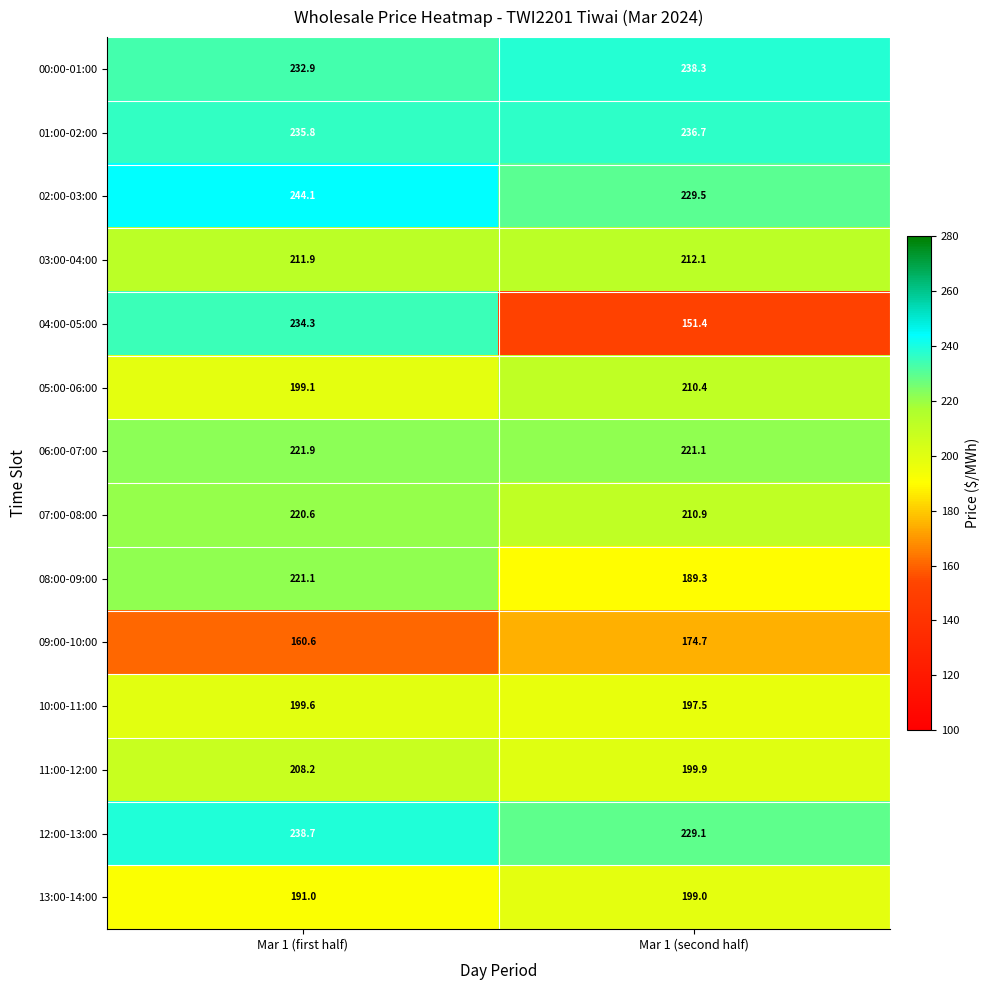

Where is 00:00-01:00 nearest to the value 235?

Mar 1 (first half)